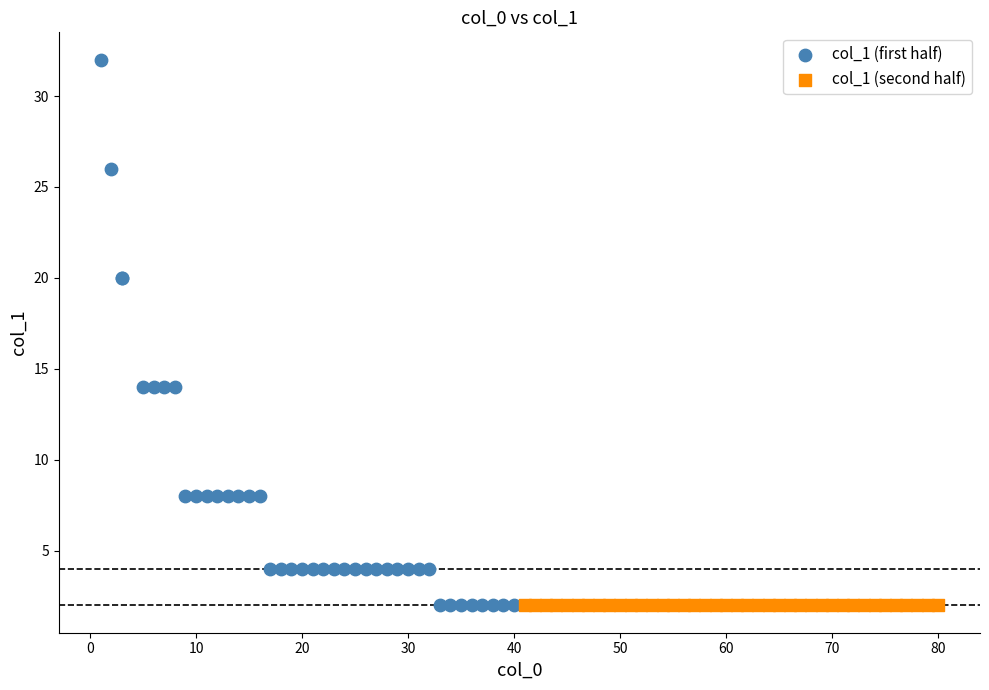

Which series reaches the maximum Y coordinate?

col_1 (first half)